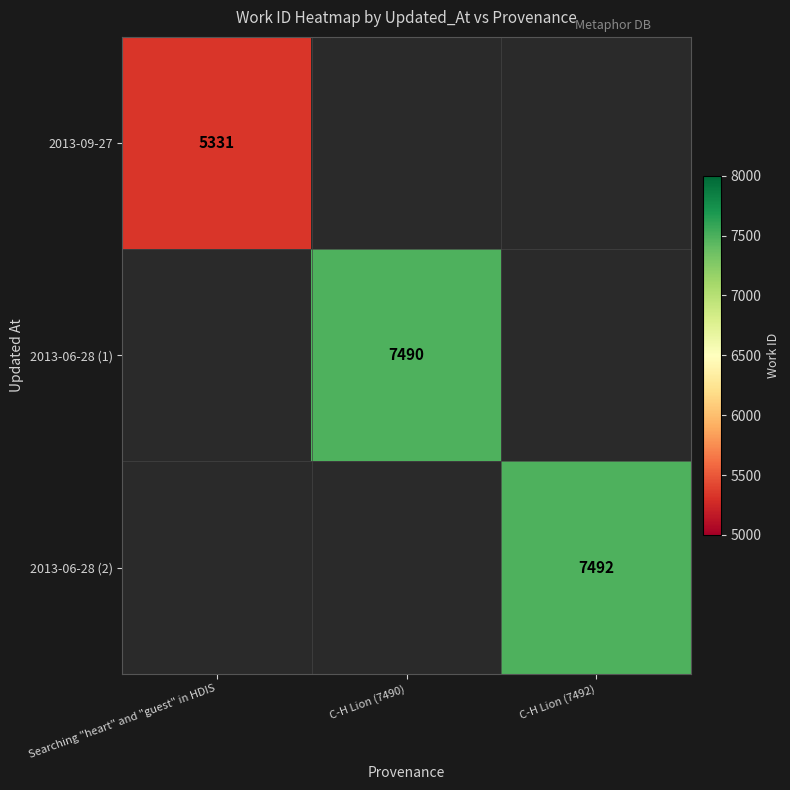

Is it true that 2013-06-28 (1) equals 3483 at C-H Lion (7490)?

False